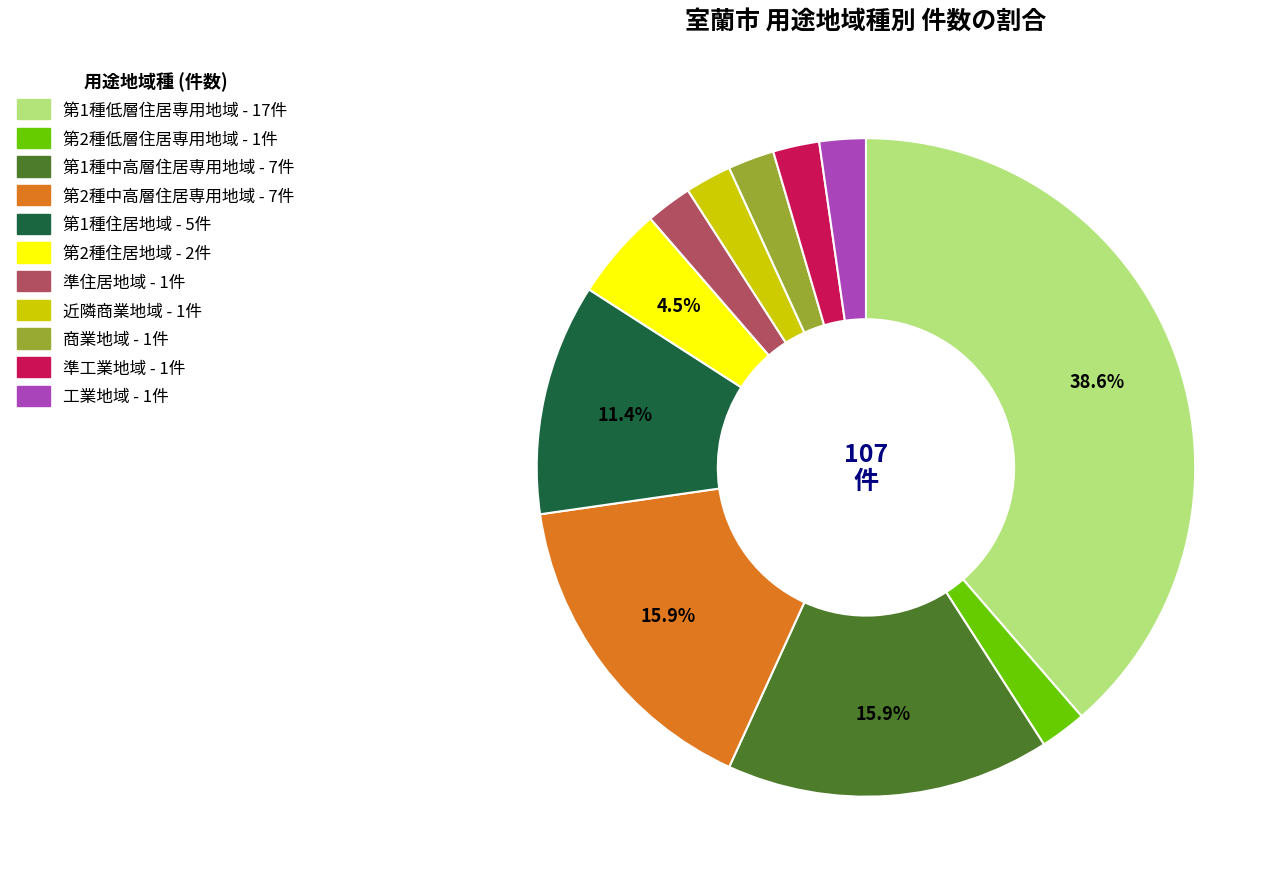

Between 準住居地域 and 第1種低層住居専用地域, which is larger?

第1種低層住居専用地域